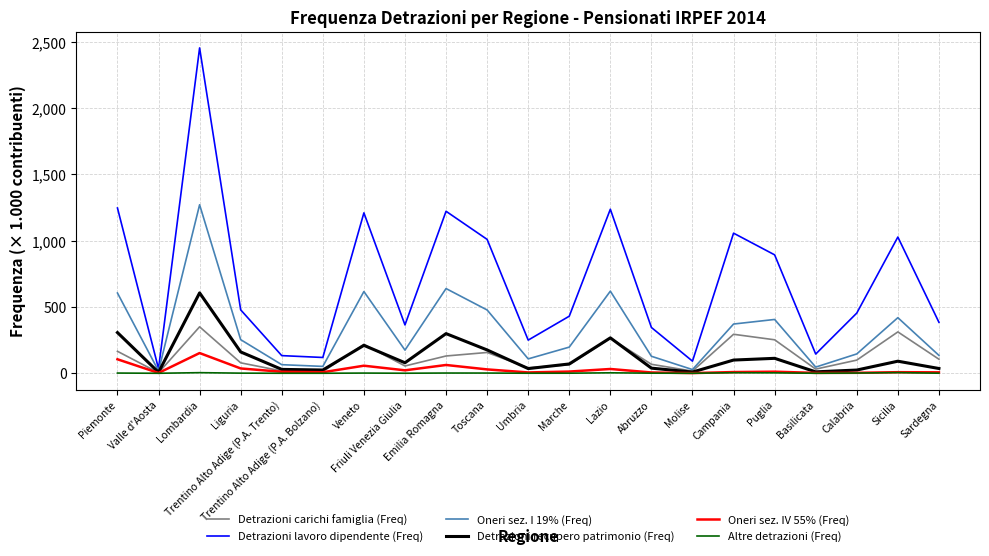

What is the highest value of the Oneri sez. IV 55% (Freq) series?

152.6